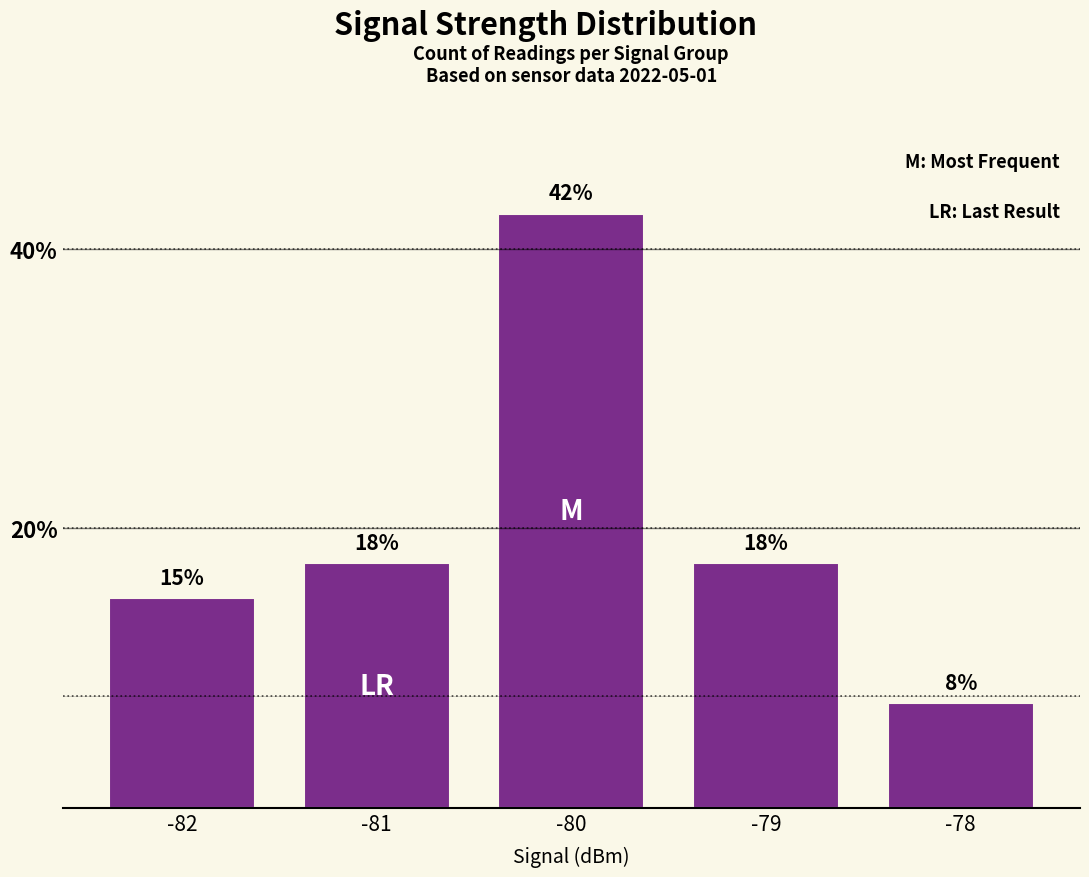

Does the chart contain any negative values?

No